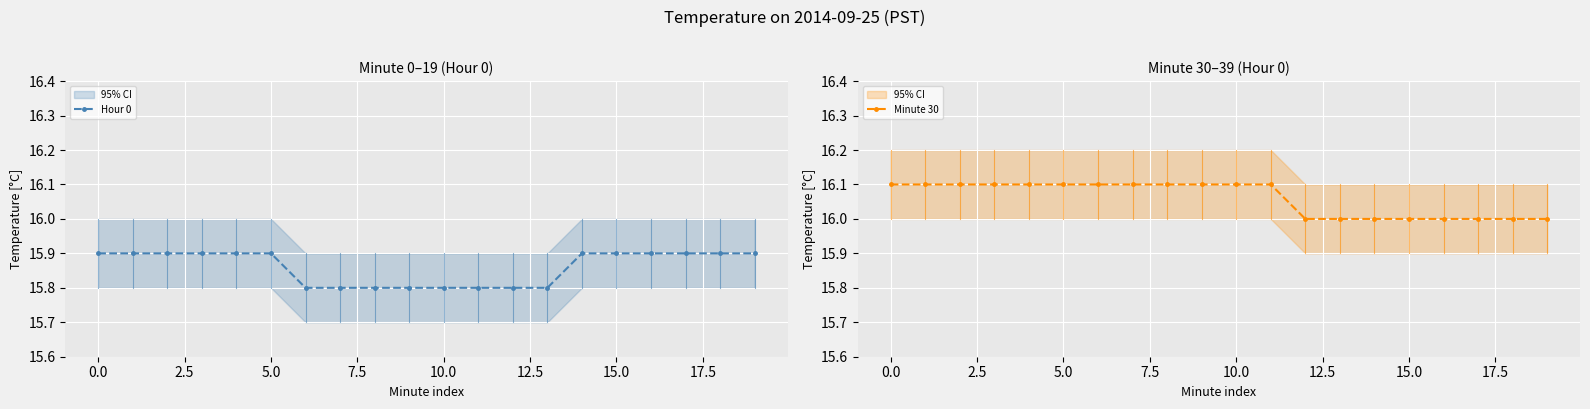

How many Hour 0 values are between 15 and 16?

20